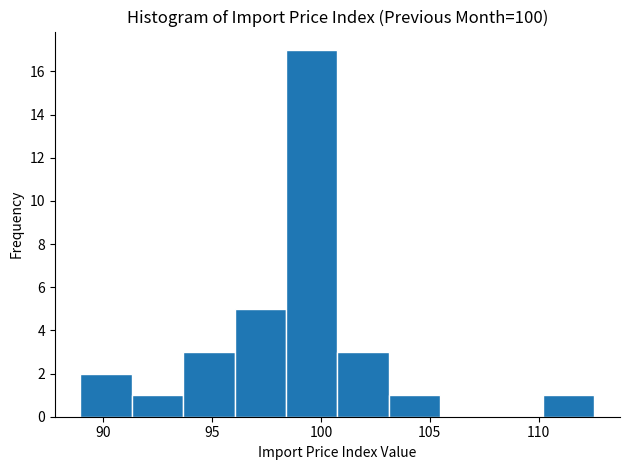

What is the height of the bar covering 110.0 to 112.5 on the x-axis? Neither the bar edges nor the heights are printed on the chart, so give them approximately, as read against the axes.

1